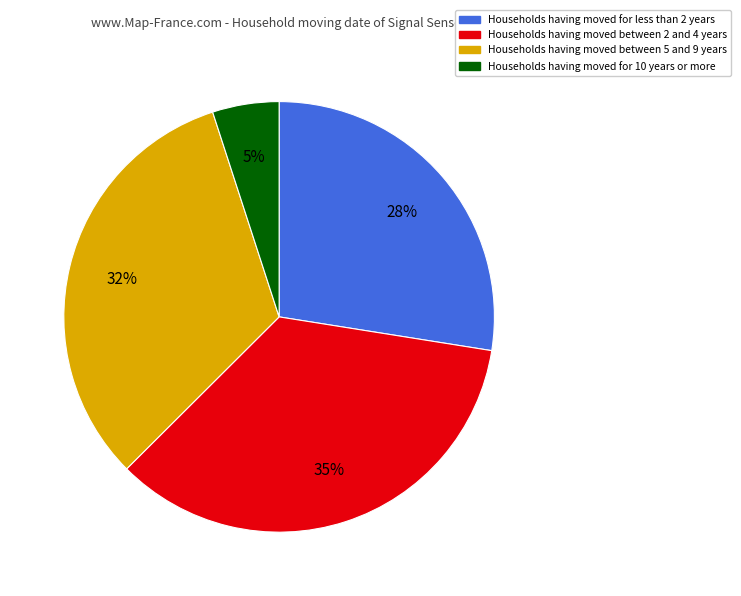

Which slice is the smallest?

Households having moved for 10 years or more